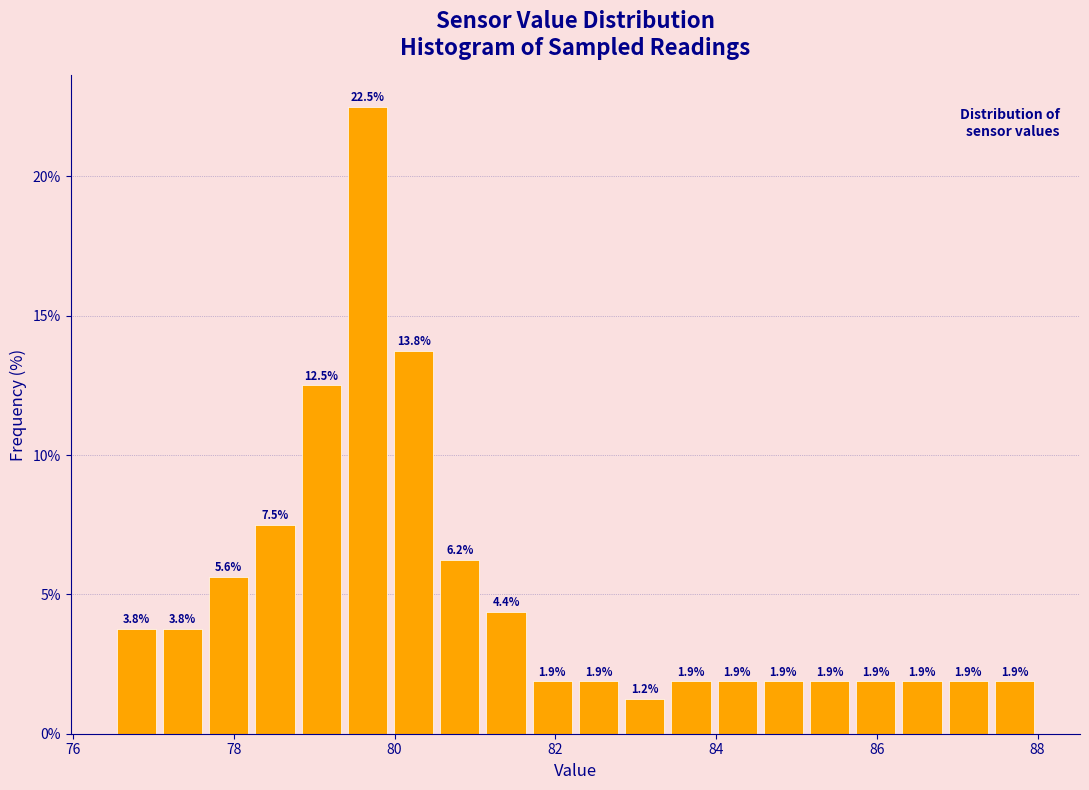

Read against the x-axis, roughly where is the centre of the tallest bar?

79.6